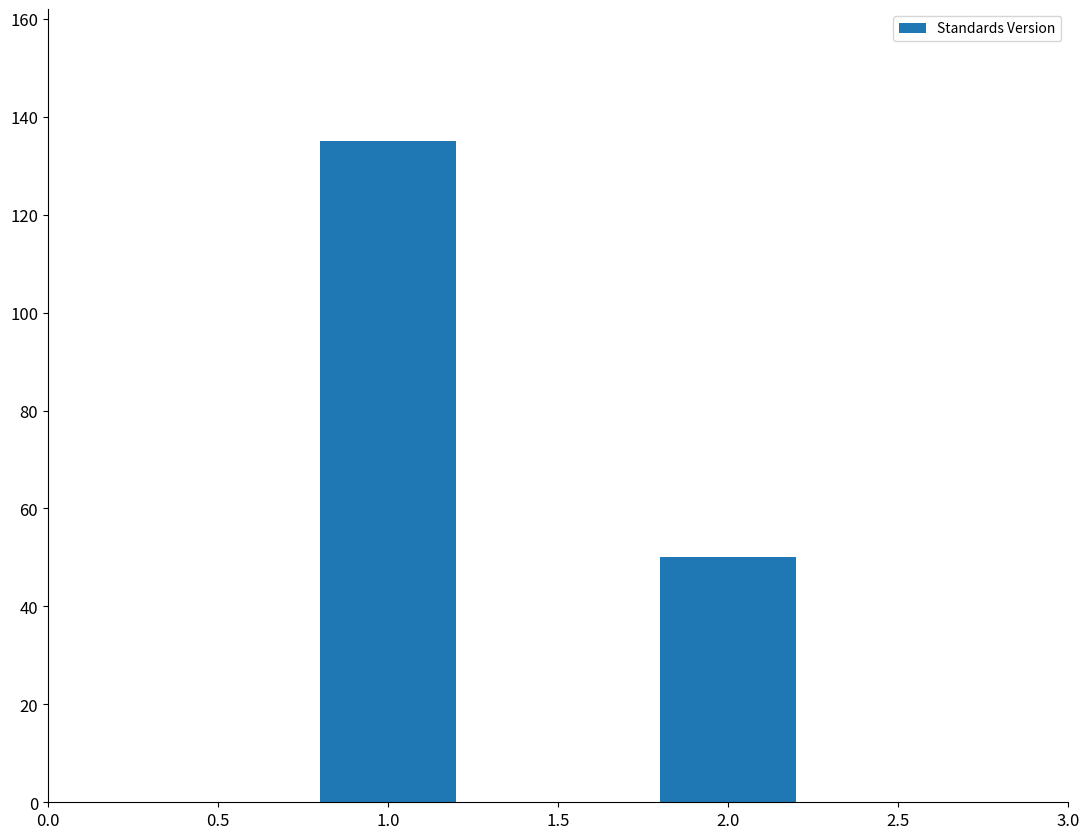

Reading right to left, transcribe all the data shown in this chart.

50	135